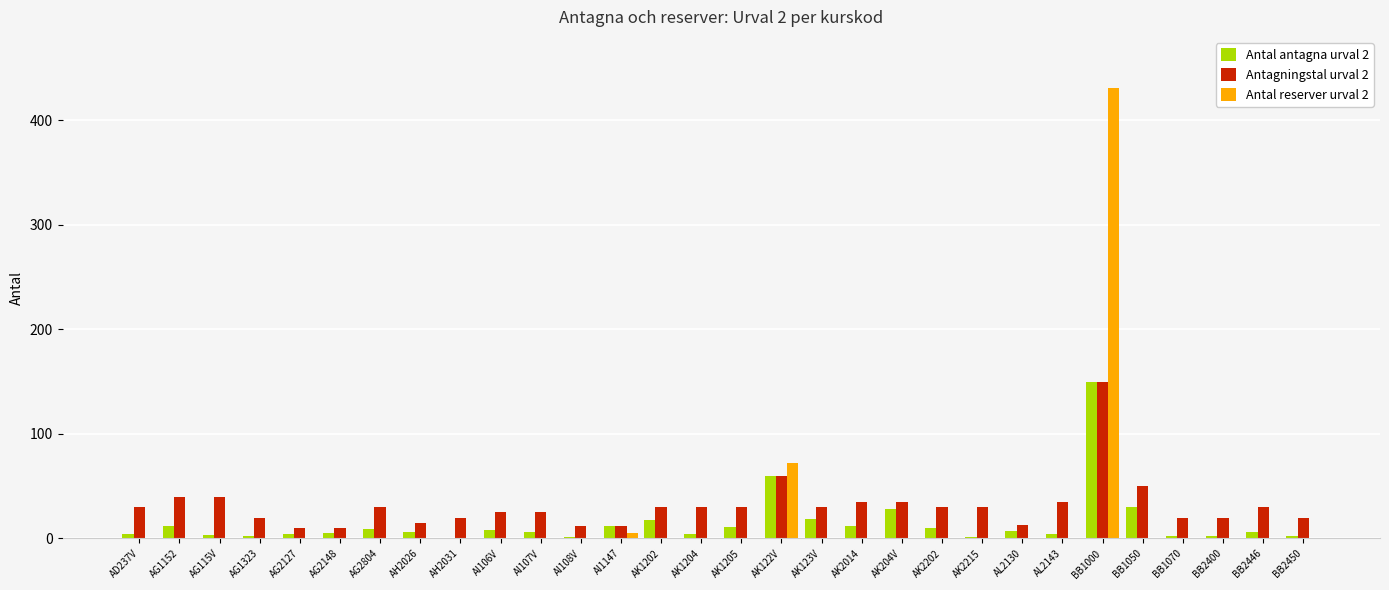

How many distinct data groups are displayed?

3